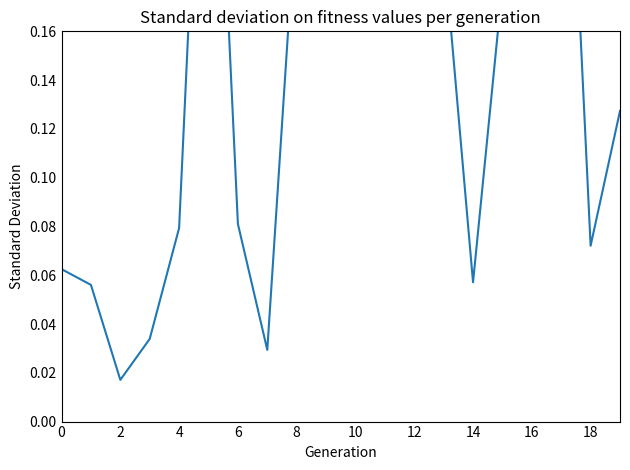

What is the sum of the values at 10 and 14?

0.2